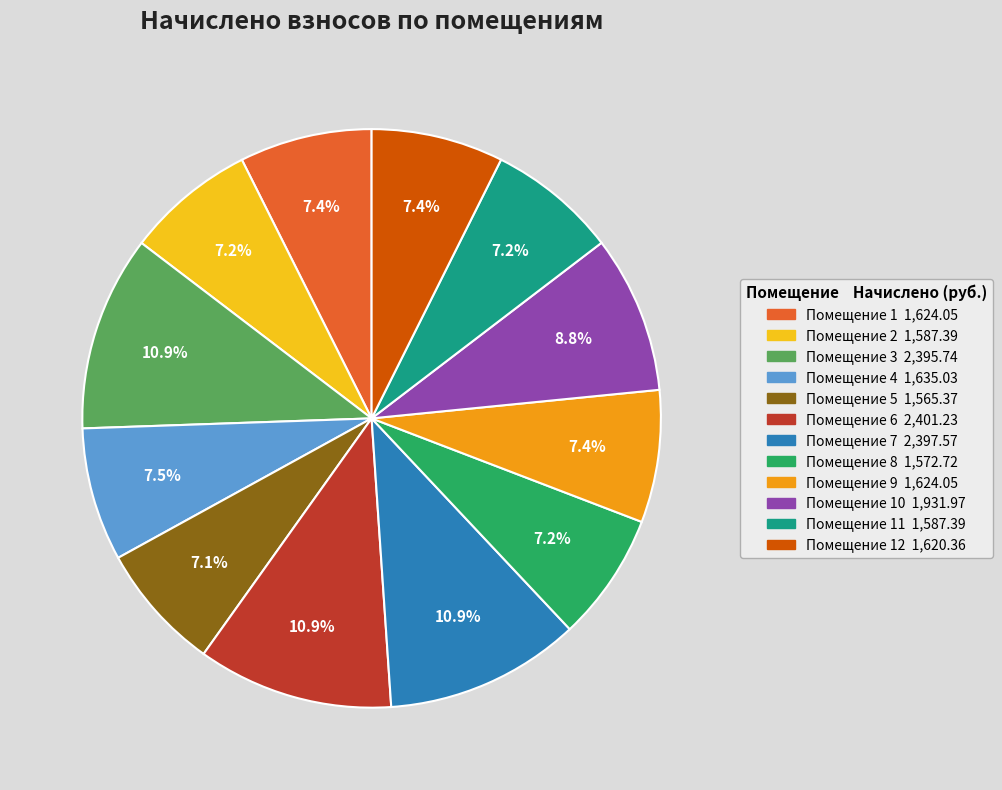

Does any single category account for the majority?

No